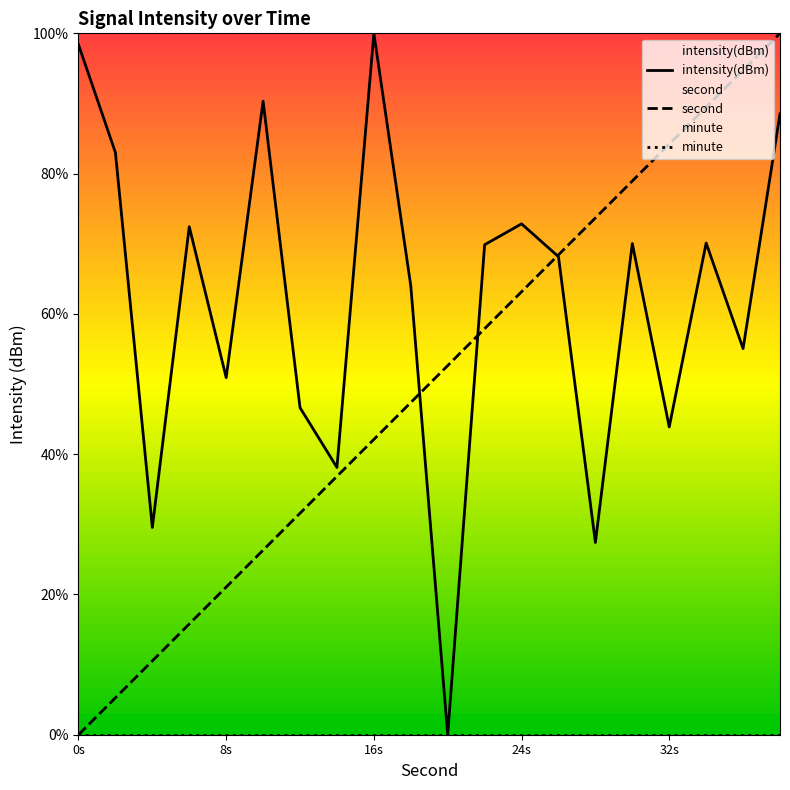

True or false: intensity(dBm) and second intersect in this chart.

True